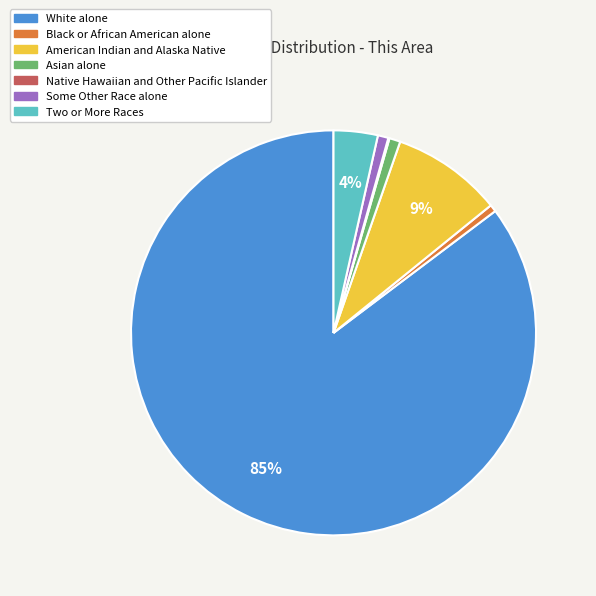

Is it true that Two or More Races is 4% of the pie?

True